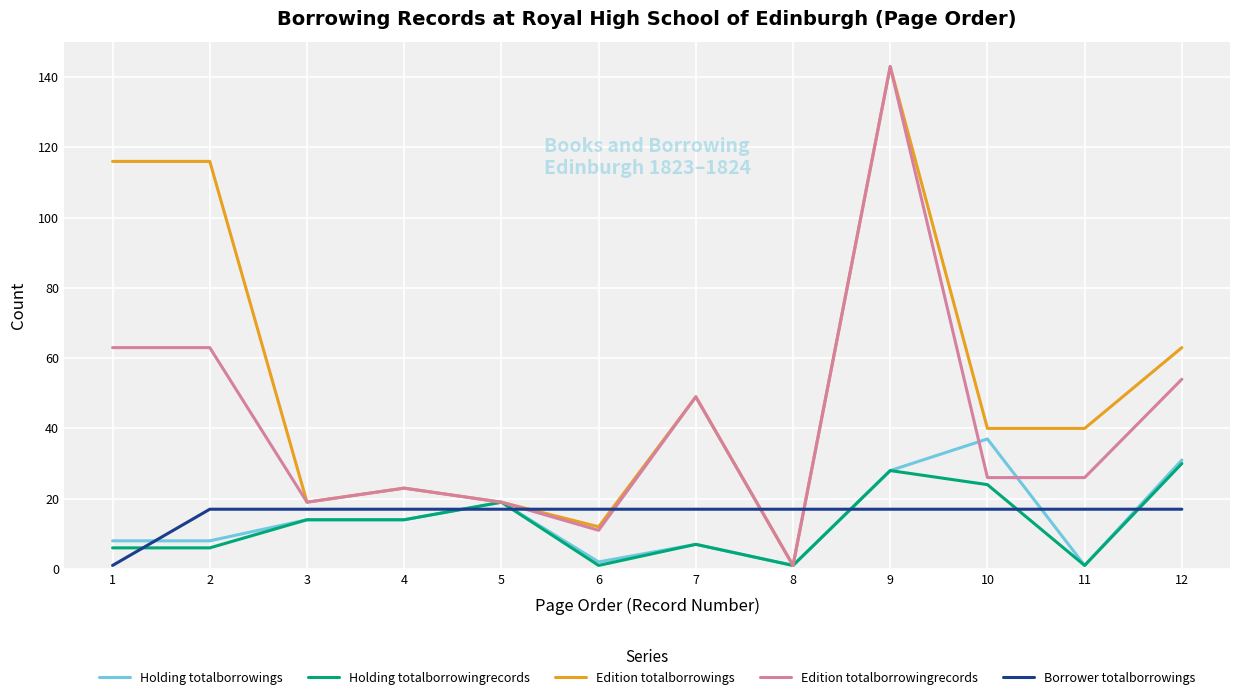

At which category is the sum across all series the highest?

9